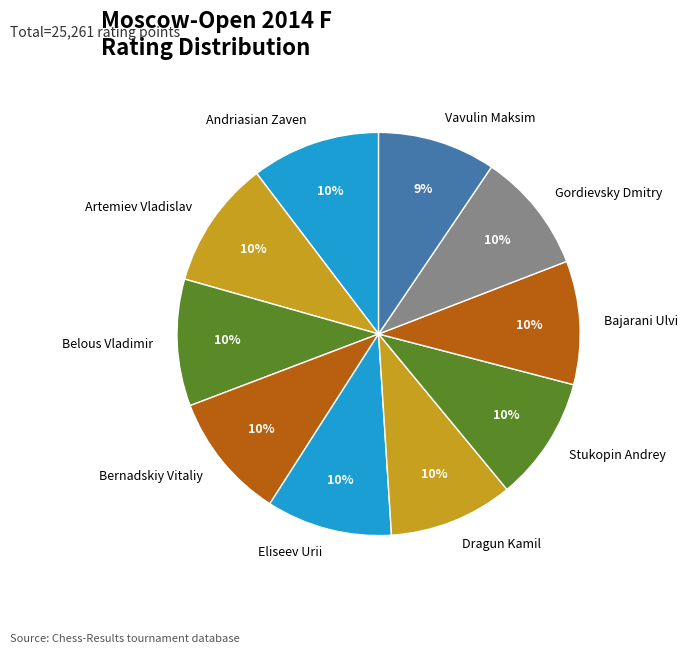

Combined, do Bernadskiy Vitaliy and Bajarani Ulvi account for over 50%?

No